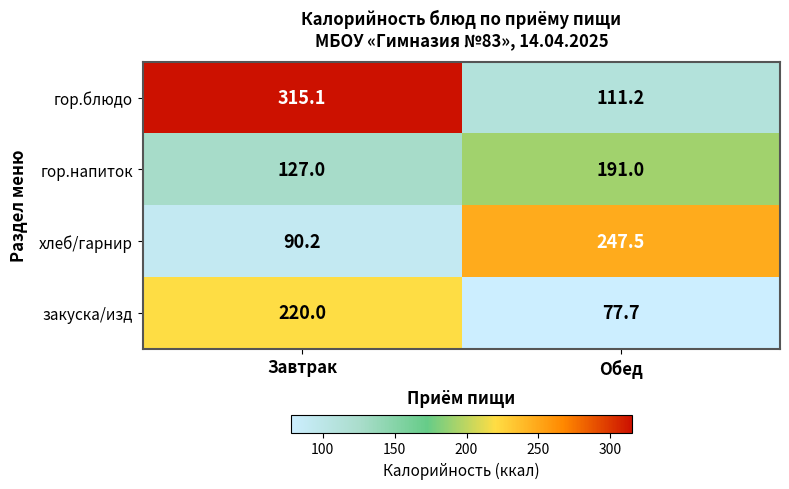

Which series has the largest total across all categories?

гор.блюдо